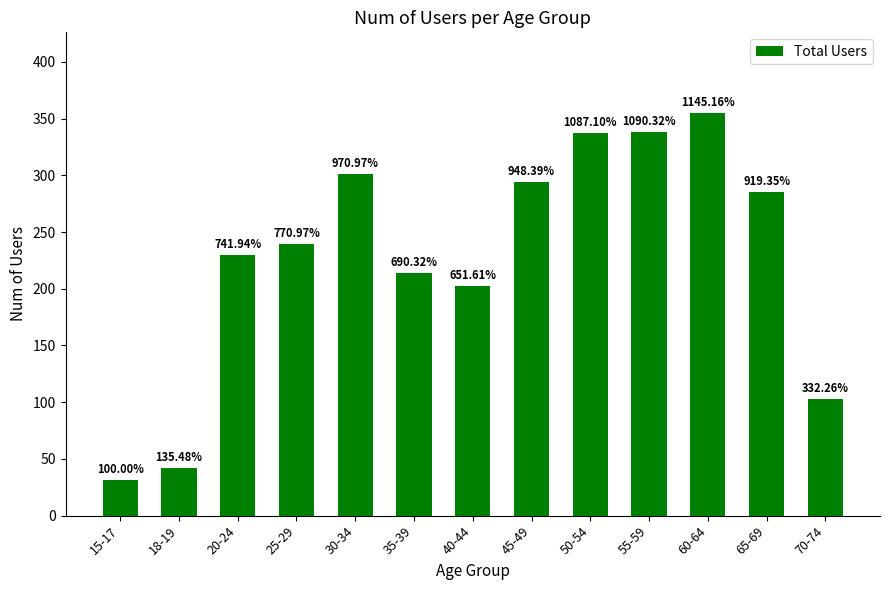

What is the label of the 10th bar from the left?

55-59